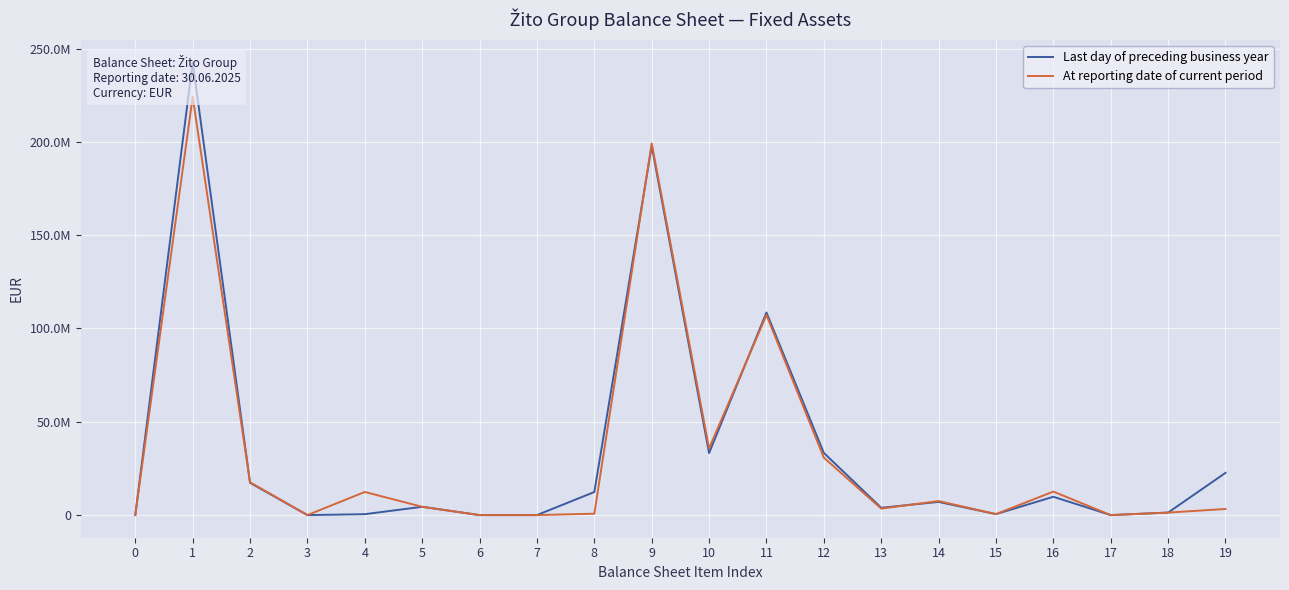

How many values in Last day of preceding business year are above zero?

15